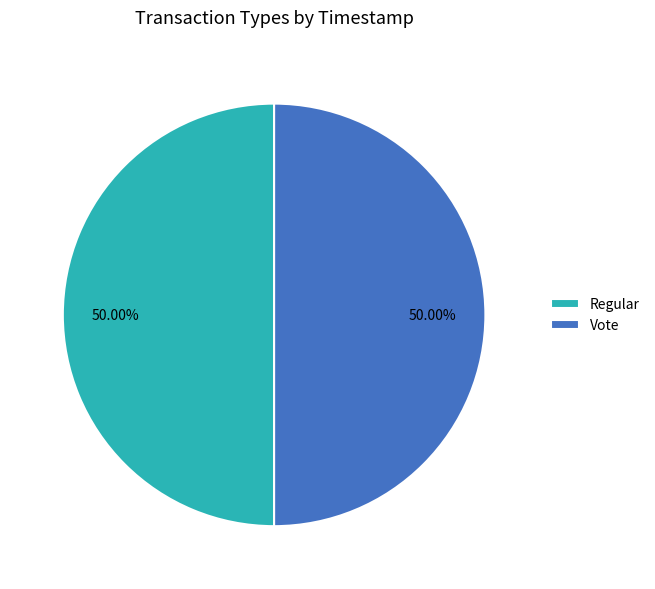

What percentage is NOT represented by Regular?

50.0%